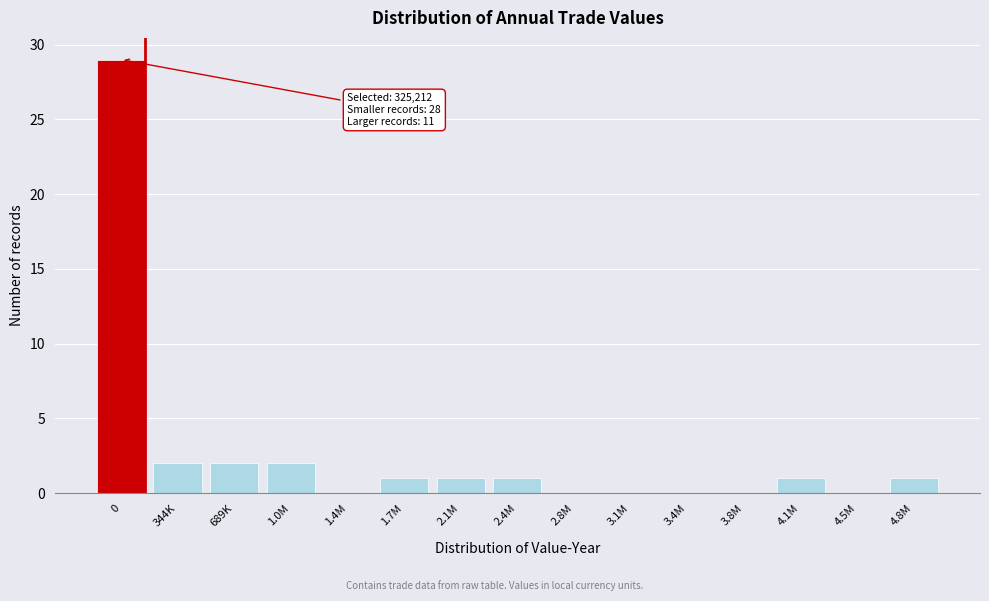

Reading right to left, what are all the values shown in this chart?

4.8M=1	4.5M=0	4.1M=1	3.8M=0	3.4M=0	3.1M=0	2.8M=0	2.4M=1	2.1M=1	1.7M=1	1.4M=0	1.0M=2	689K=2	344K=2	0=29